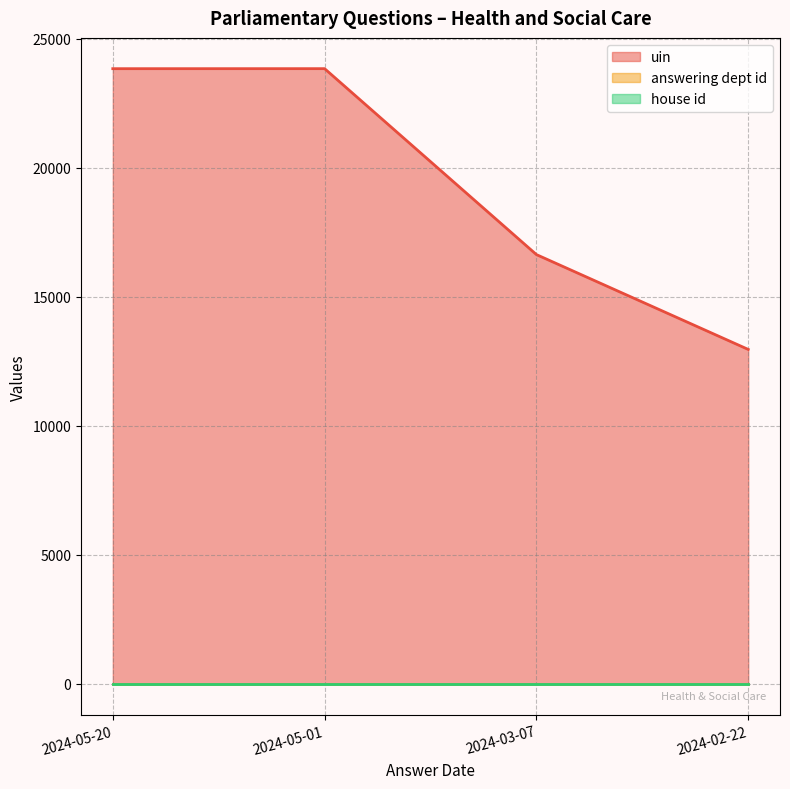

What is the value of the house id point at the 4th from the left?

1